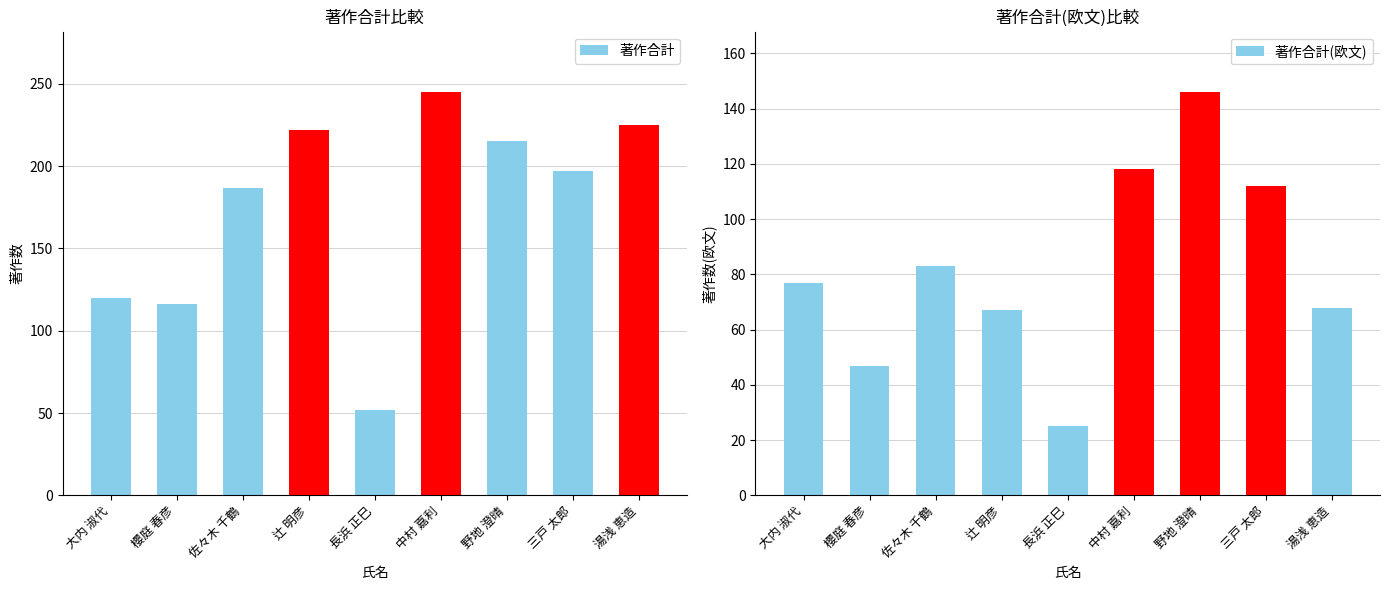

Which category has the highest value across all series?

中村 嘉利